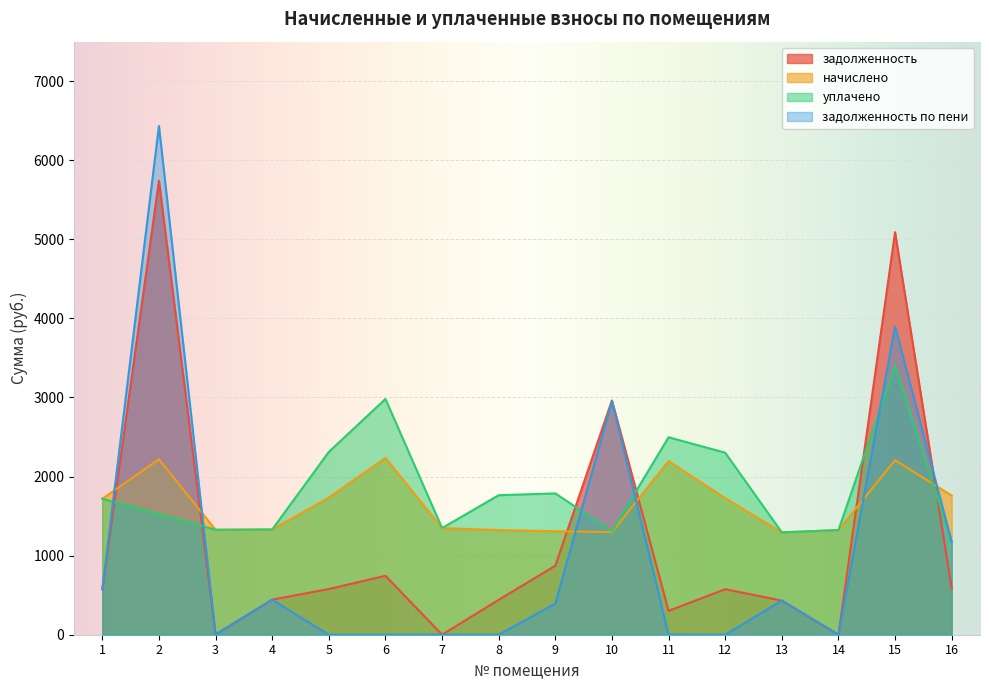

What is the sum of the задолженность values at 3 and 11?

304.6